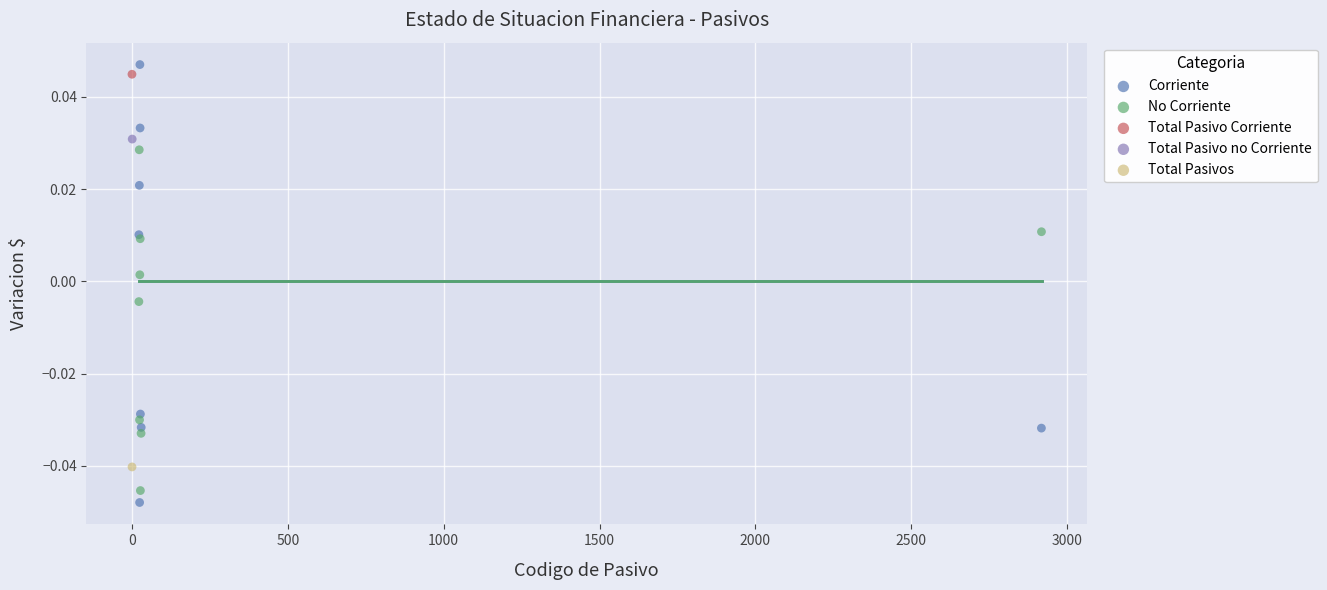

Which series contains the highest Y value?

Corriente